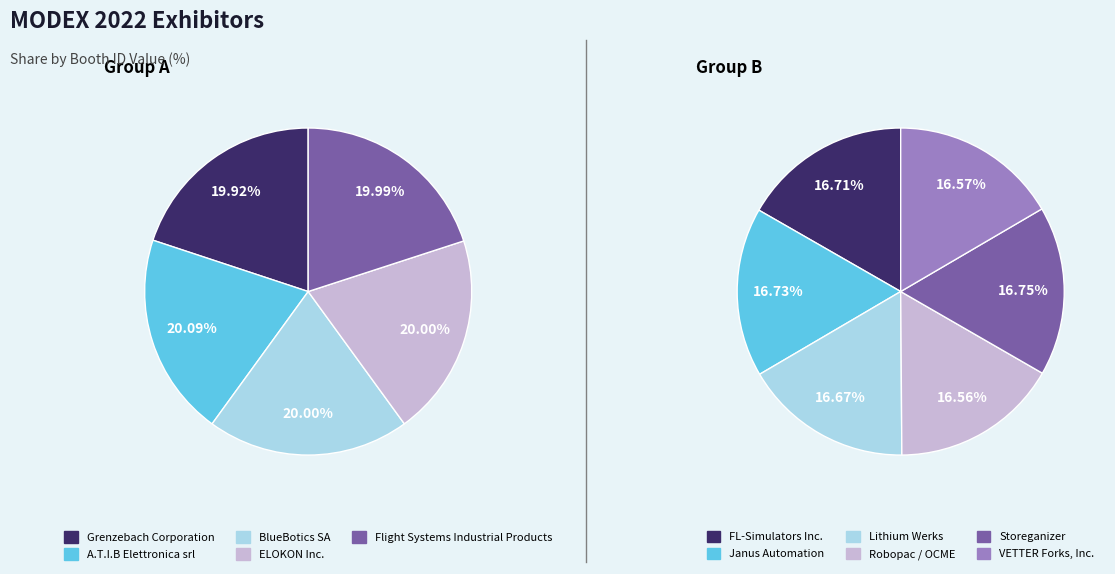

True or false: ELOKON Inc. accounts for 1% of the total.

False